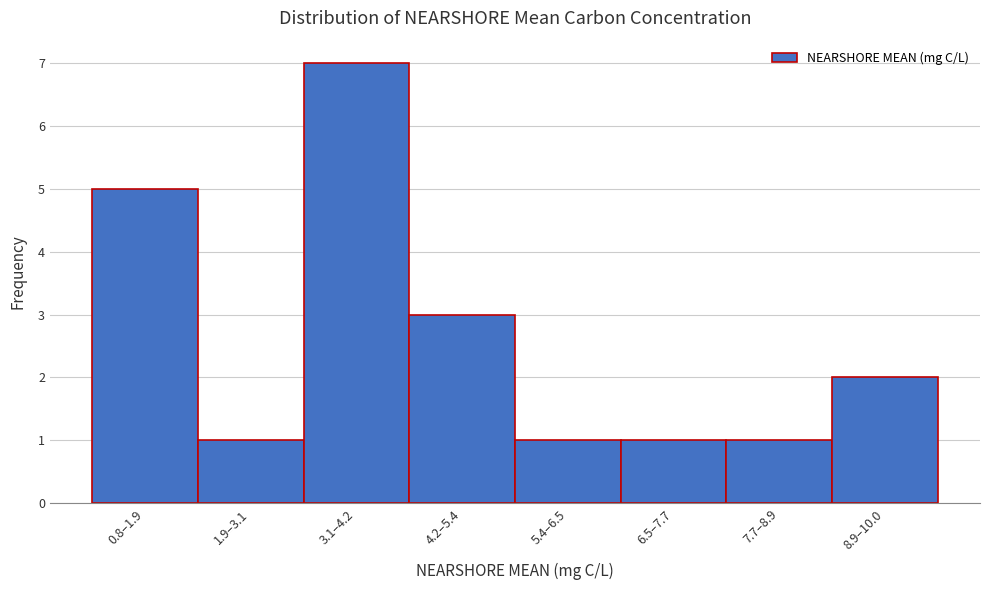

Reading right to left, list all the values displayed in this chart.

8.9–10.0=2	7.7–8.9=1	6.5–7.7=1	5.4–6.5=1	4.2–5.4=3	3.1–4.2=7	1.9–3.1=1	0.8–1.9=5